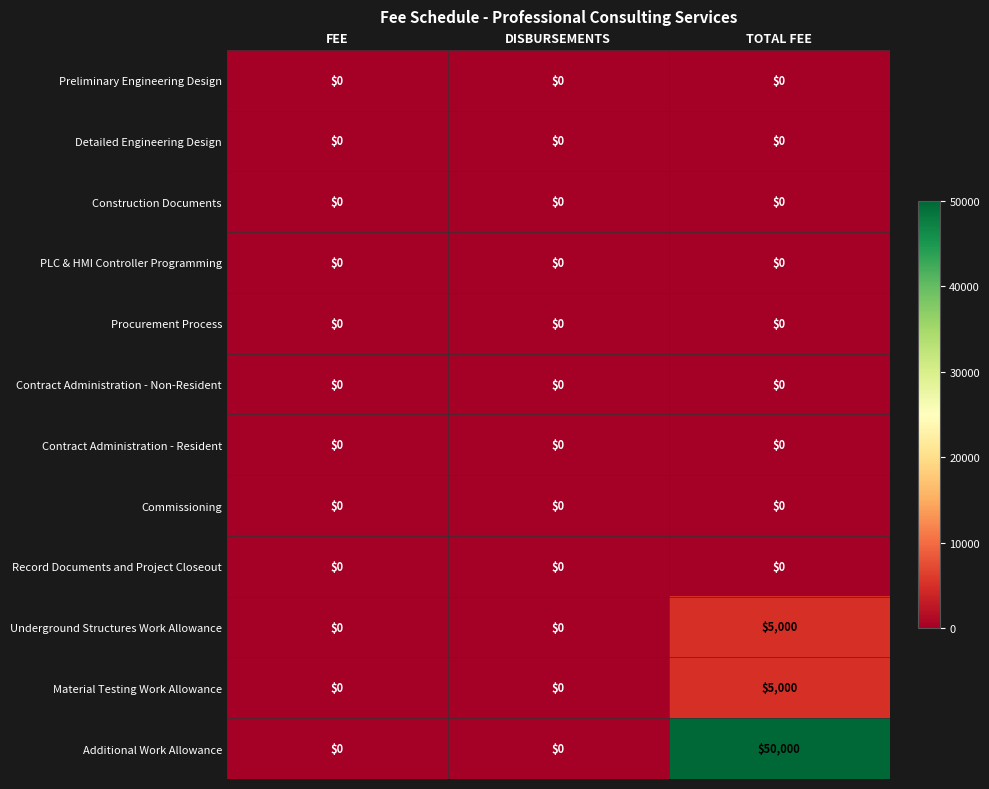

What is the difference between the Material Testing Work Allowance values at TOTAL FEE and DISBURSEMENTS?

5000